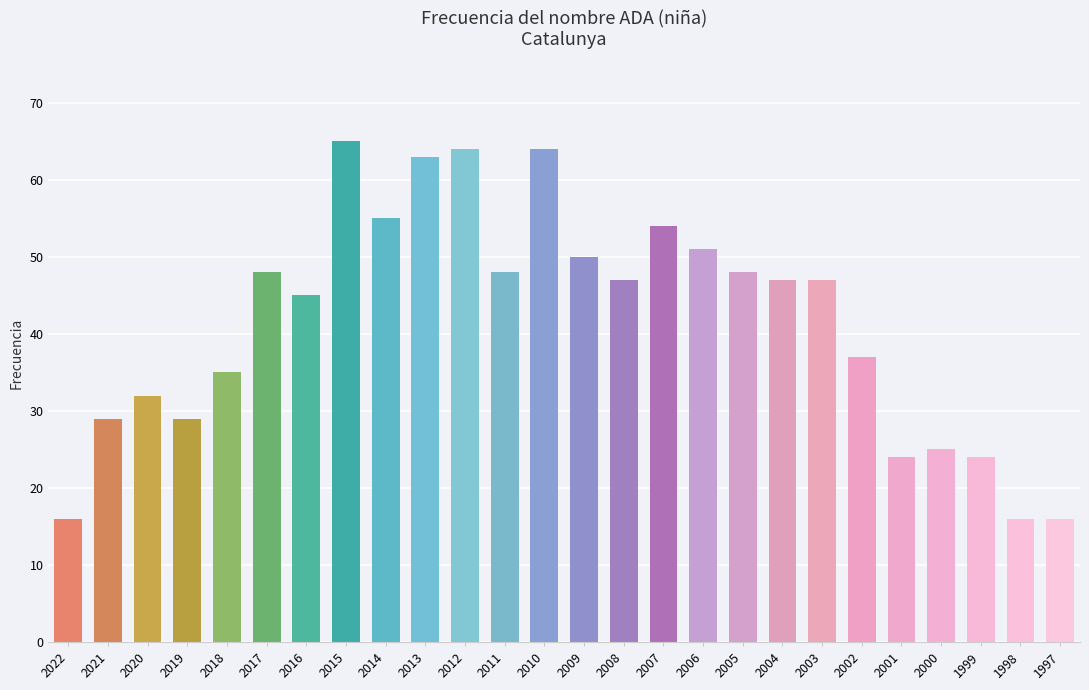

What is the average value?

42